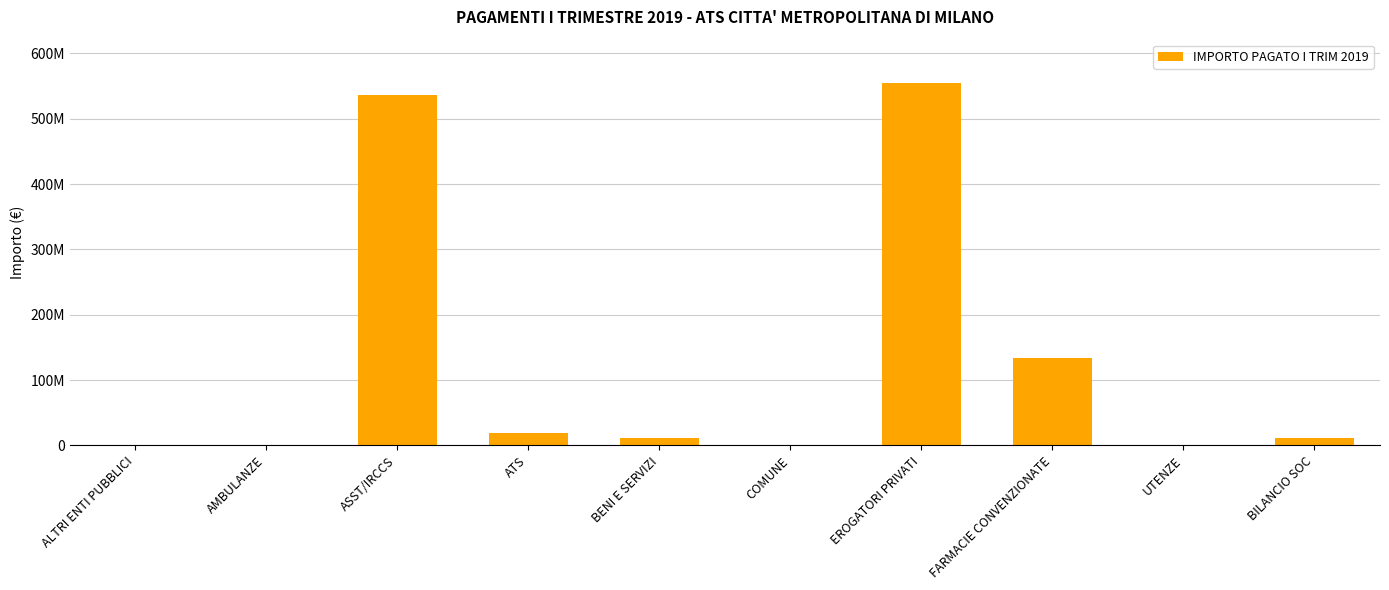

List the labels in order of value, largest first.

EROGATORI PRIVATI, ASST/IRCCS, FARMACIE CONVENZIONATE, ATS, BENI E SERVIZI, BILANCIO SOC, COMUNE, UTENZE, AMBULANZE, ALTRI ENTI PUBBLICI